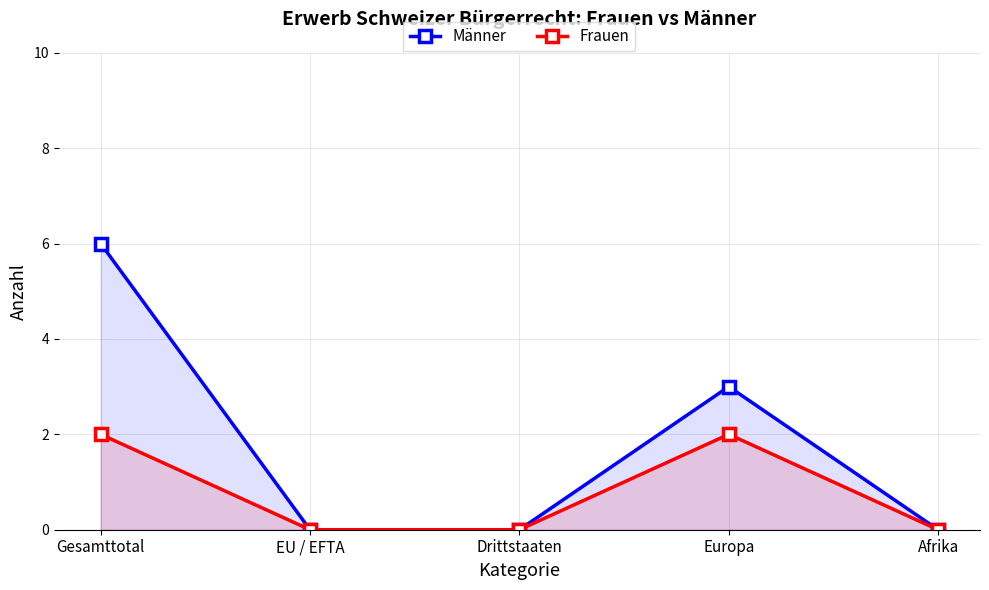

What is the label of the 1st point from the right?

Afrika